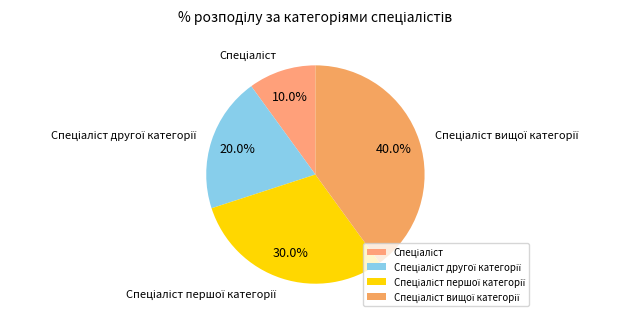

Is there any slice that represents more than half of the pie?

No